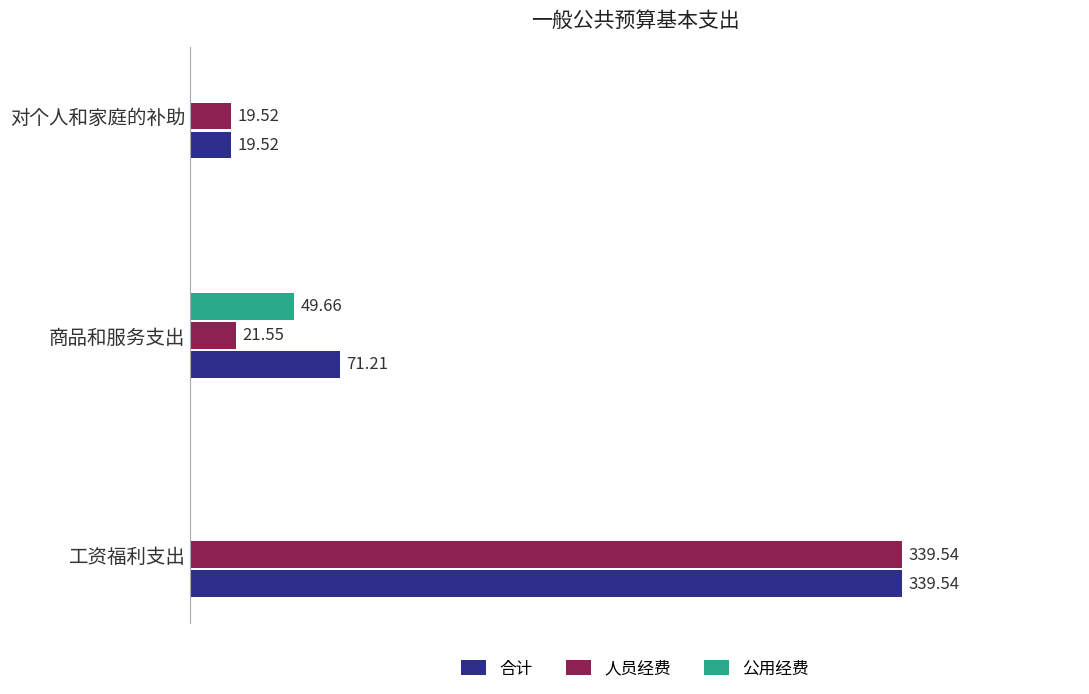

What are all the series names shown in the legend?

合计, 人员经费, 公用经费